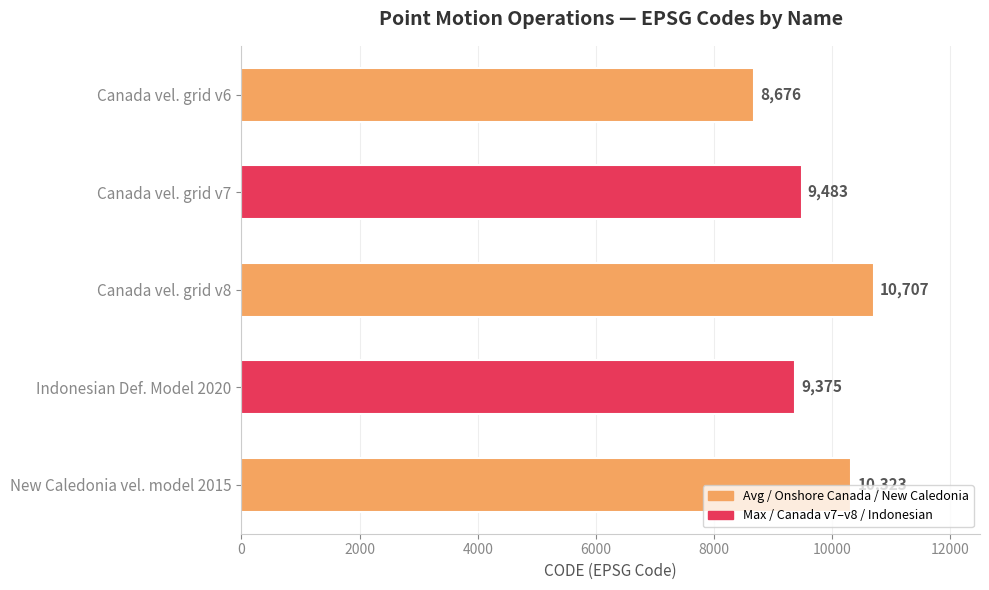

The value at Indonesian Def. Model 2020 is 16305. True or false?

False